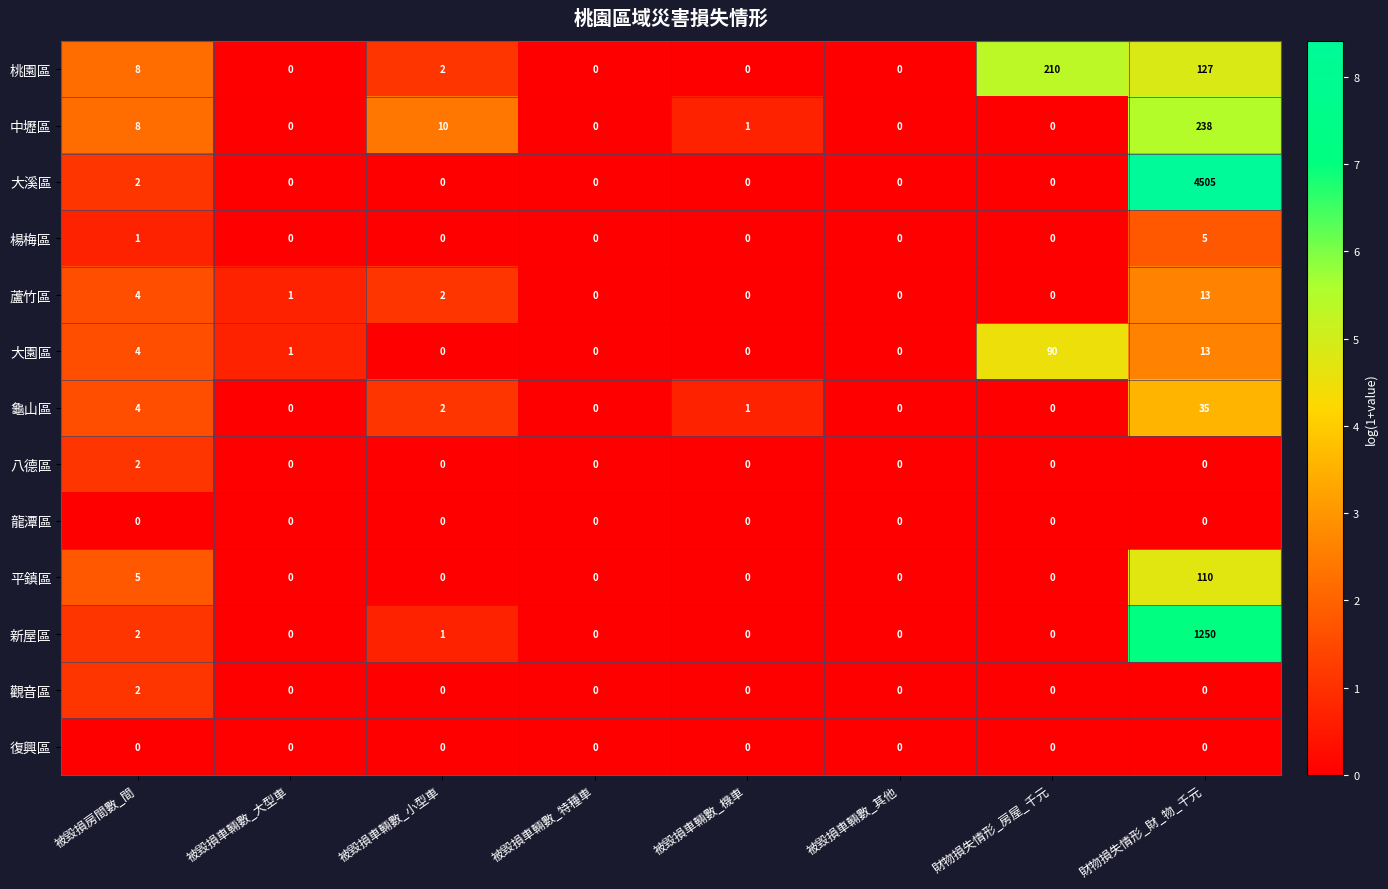

What is the total value across all series at 財物損失情形_財_物_千元?

6296